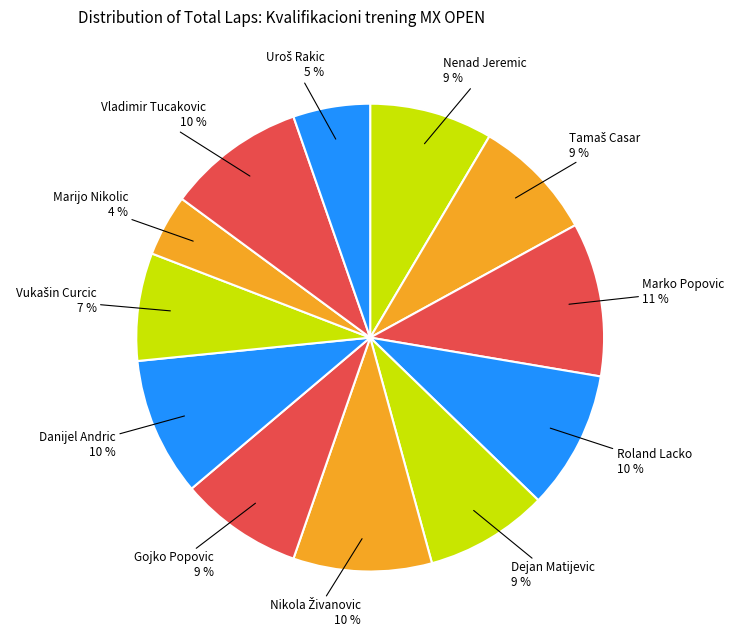

What percentage is the Roland Lacko slice, to the nearest percent?

10%